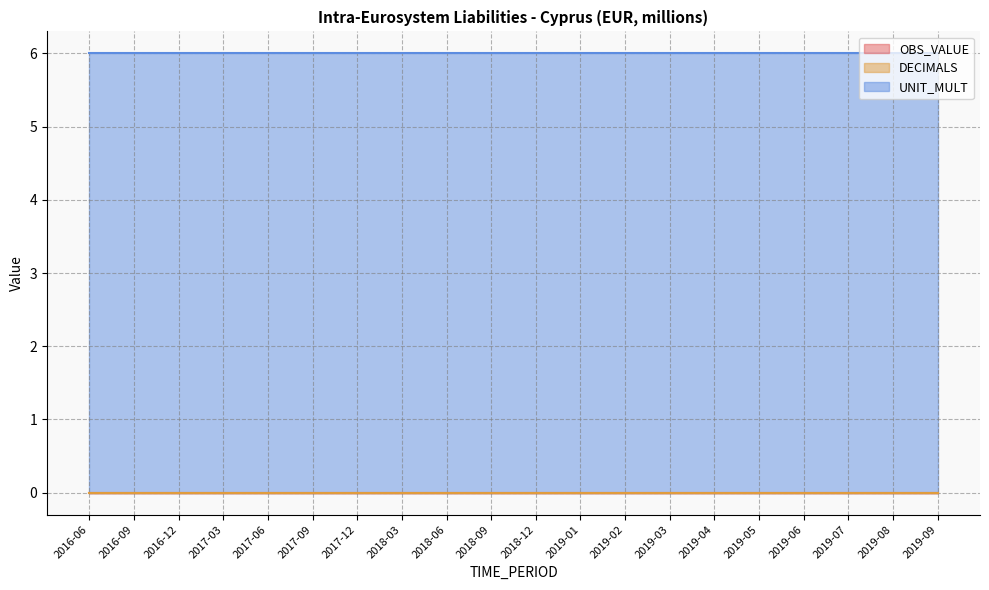

Which series has the largest total across all categories?

UNIT_MULT